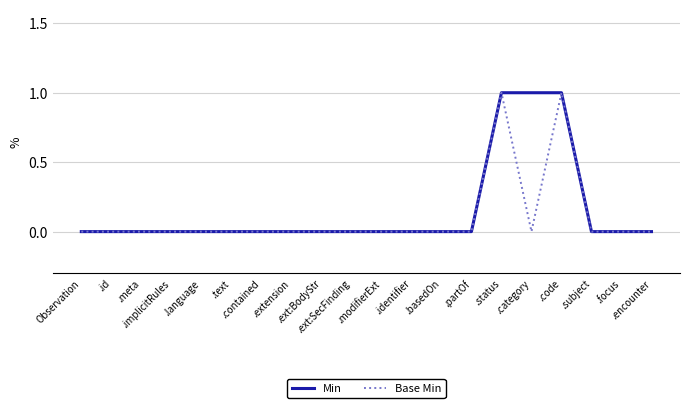

Reading left to right, extract all data points from this chart.

Min: 0	0	0	0	0	0	0	0	0	0	0	0	0	0	1	1	1	0	0	0
Base Min: 0	0	0	0	0	0	0	0	0	0	0	0	0	0	1	0	1	0	0	0